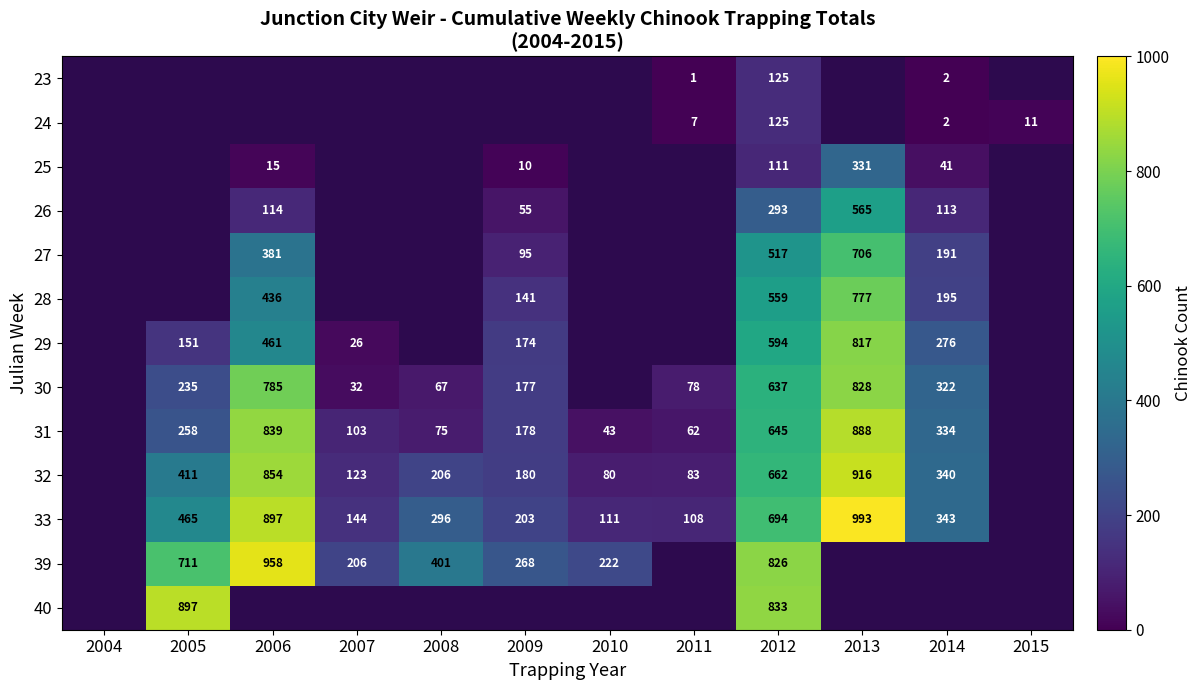

How many categories are shown in the chart?

12